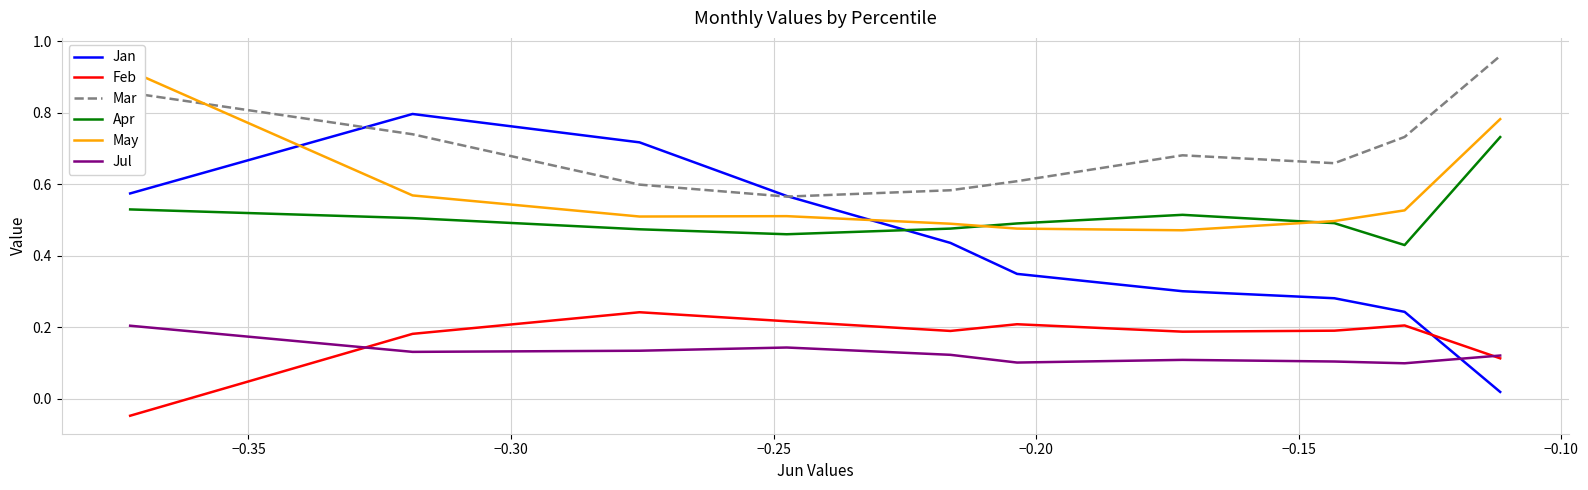

True or false: Apr and Mar cross at least once.

False